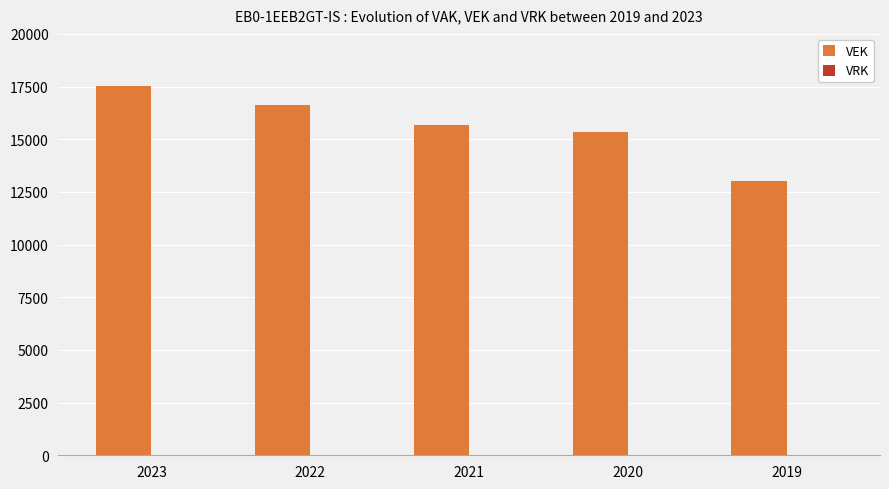

Reading left to right, transcribe all the data shown in this chart.

2023=17550	2022=16636	2021=15690	2020=15322	2019=13016